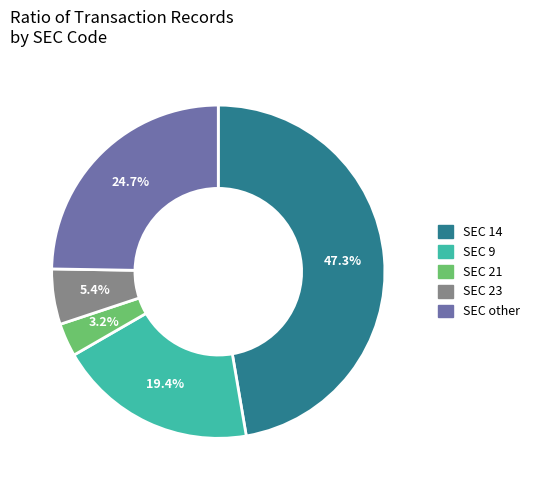

Does any single category account for the majority?

No